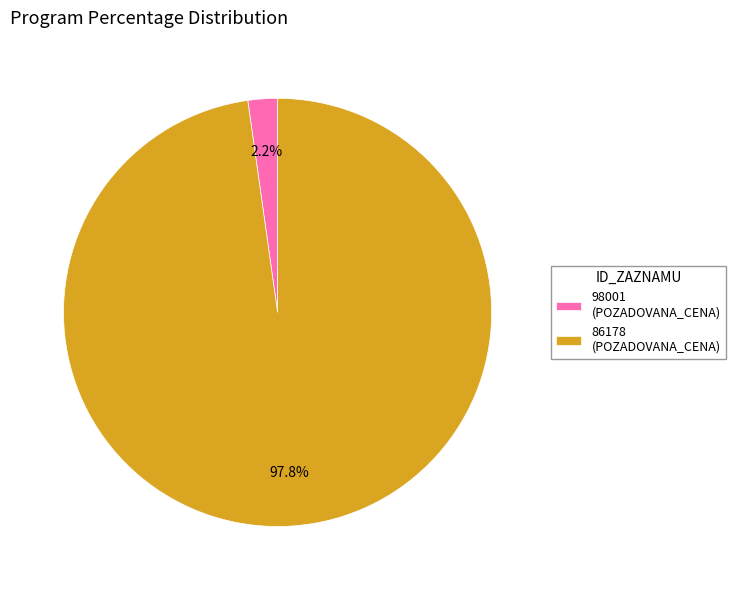

To the nearest percent, what is the average slice percentage?

50%